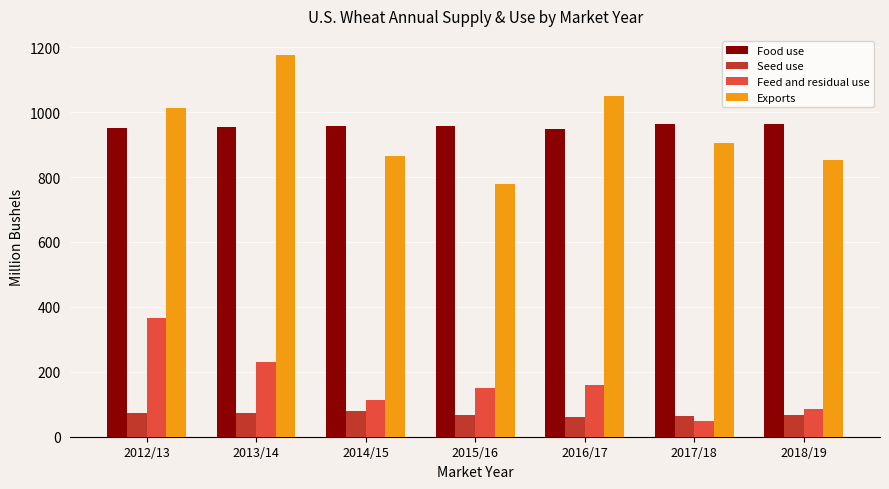

Where is Exports nearest to the value 977?

2012/13